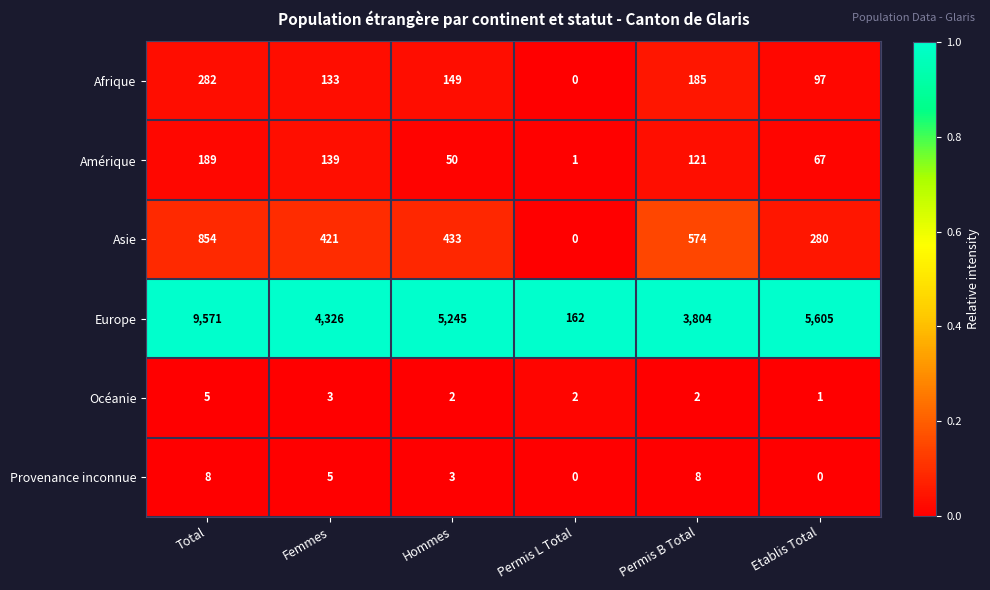

List the series in order of their peak value, lowest first.

Océanie, Provenance inconnue, Amérique, Afrique, Asie, Europe